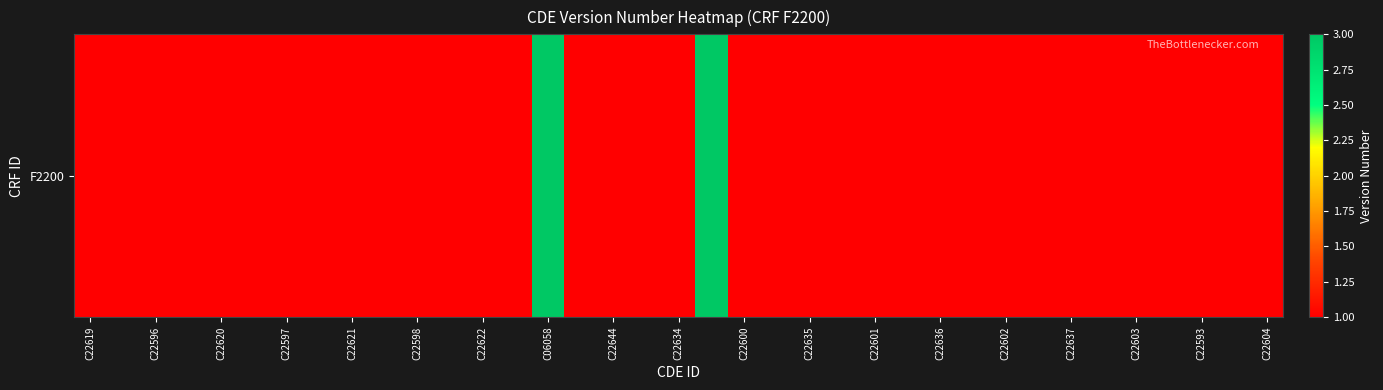

At which category does the chart reach its minimum across all series?

C22619